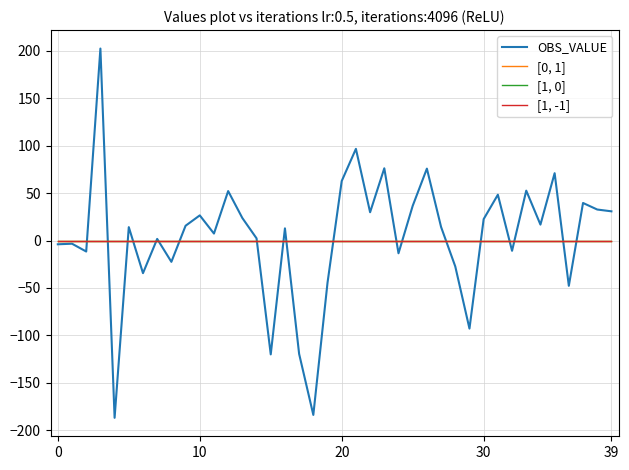

Does the chart have visible grid lines?

Yes